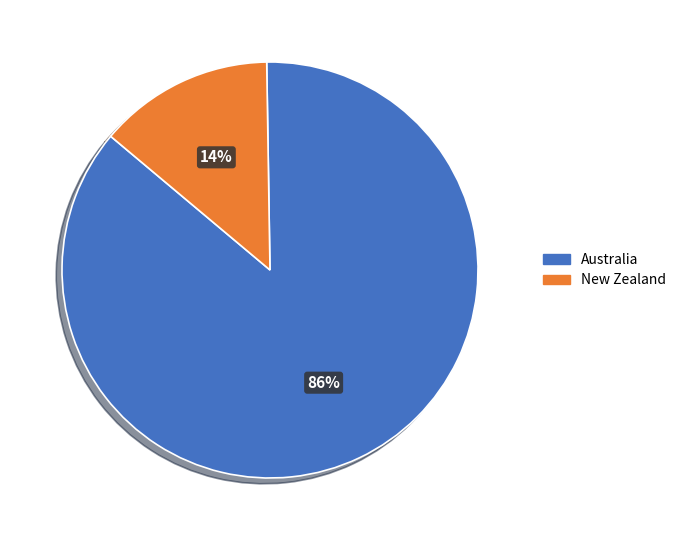

What percentage is the New Zealand slice, to the nearest percent?

14%